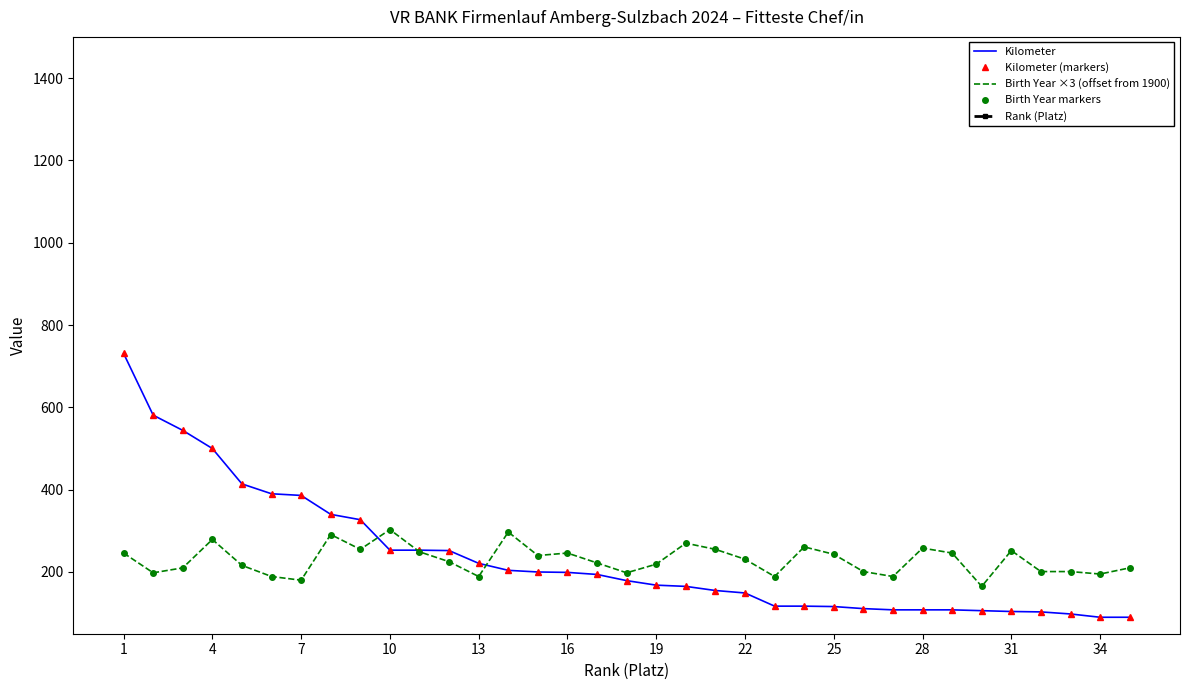

At which category does the chart reach its peak across all series?

1